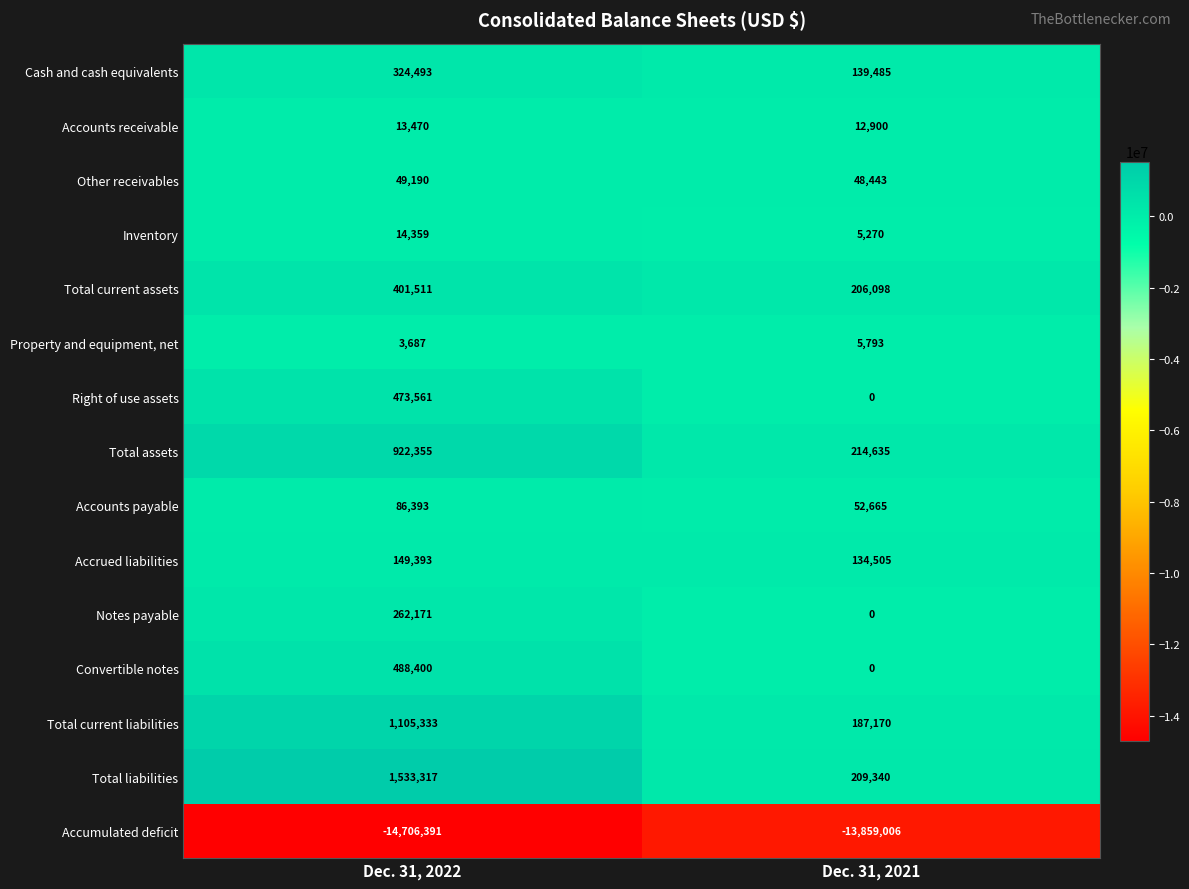

Which series has the largest total across all categories?

Total liabilities